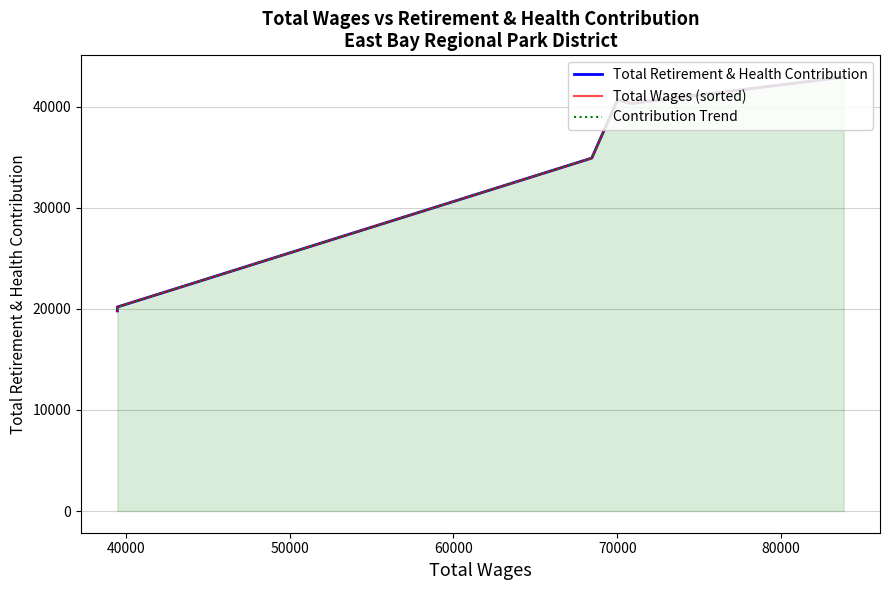

Is it true that Total Wages (sorted) equals 8169 at 70000?

False